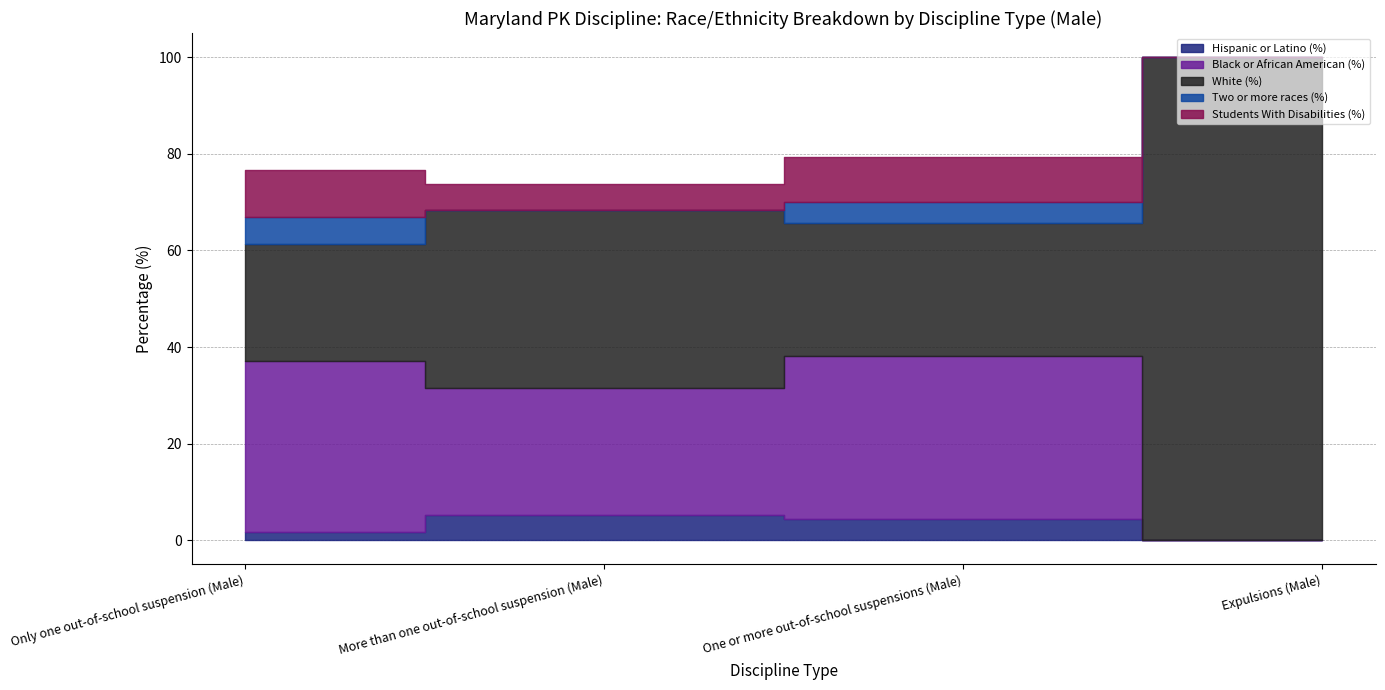

Is the value of Students With Disabilities (%) at One or more out-of-school suspensions (Male) greater than the value of Black or African American (%) at Expulsions (Male)?

Yes